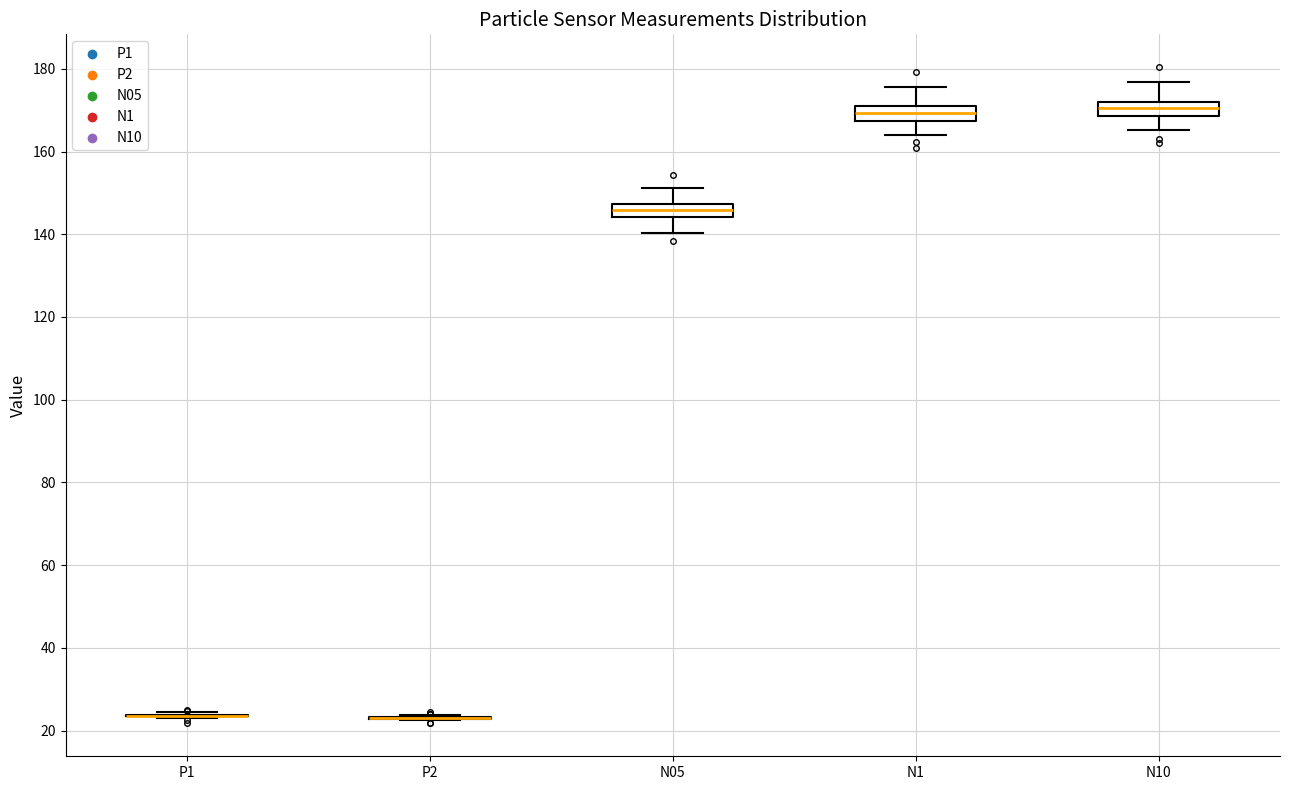

Reading left to right, transcribe this box plot: for each box, give where its median line is, the range the box spans, and where its two whiskers end, as read against the y-axis. The values are not printed on the chart, so give them approximately, as read against the axis.

P1: box collapsed to a line at 24, whiskers 24 to 24
P2: box collapsed to a line at 24, whiskers 22 to 24
N05: median 146, box 144 to 148, whiskers 140 to 152
N1: median 170 (inside the box), box 168 to 170, whiskers 164 to 176
N10: median 170, box 168 to 172, whiskers 166 to 176